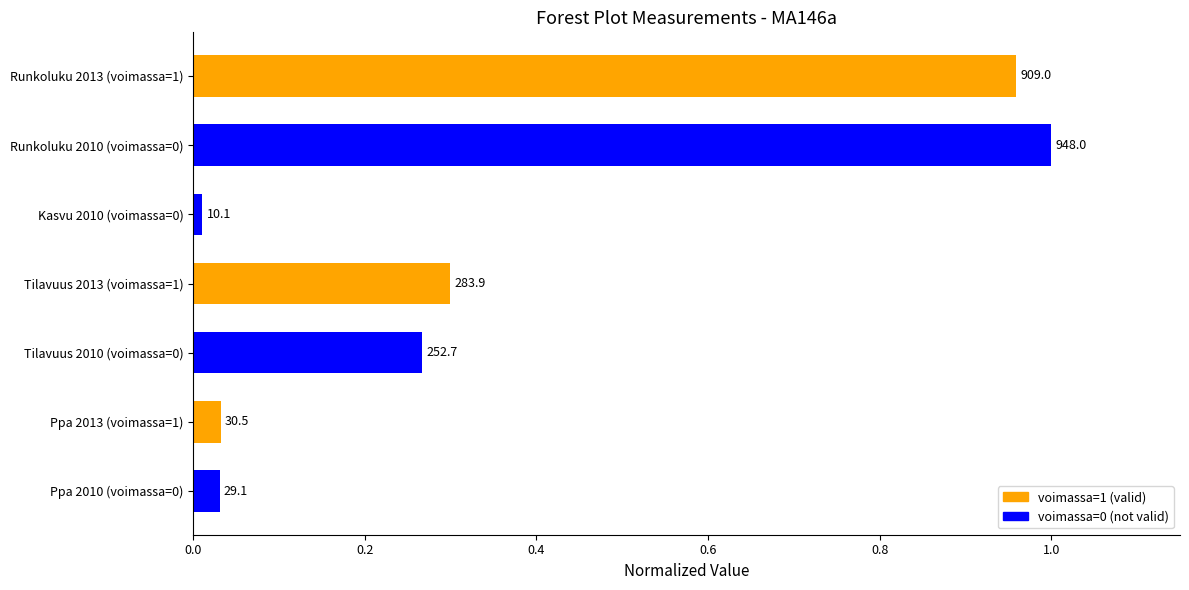

Does the chart contain stacked bars?

No